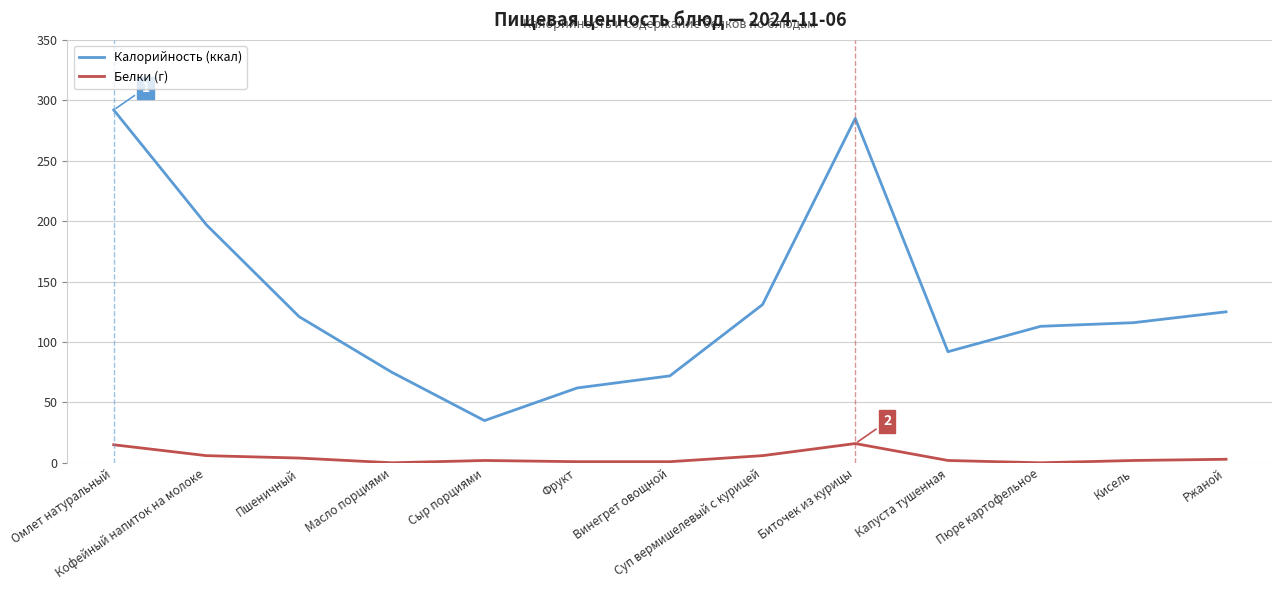

True or false: Калорийность (ккал) and Белки (г) cross at least once.

False